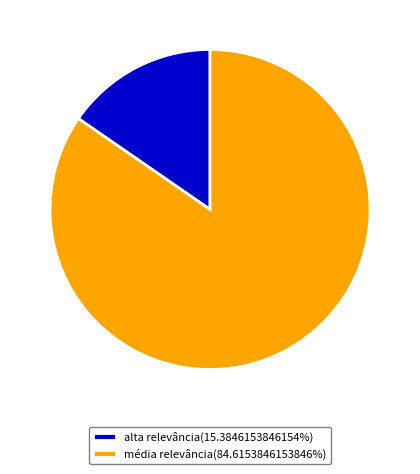

How many slices are in this pie chart?

2